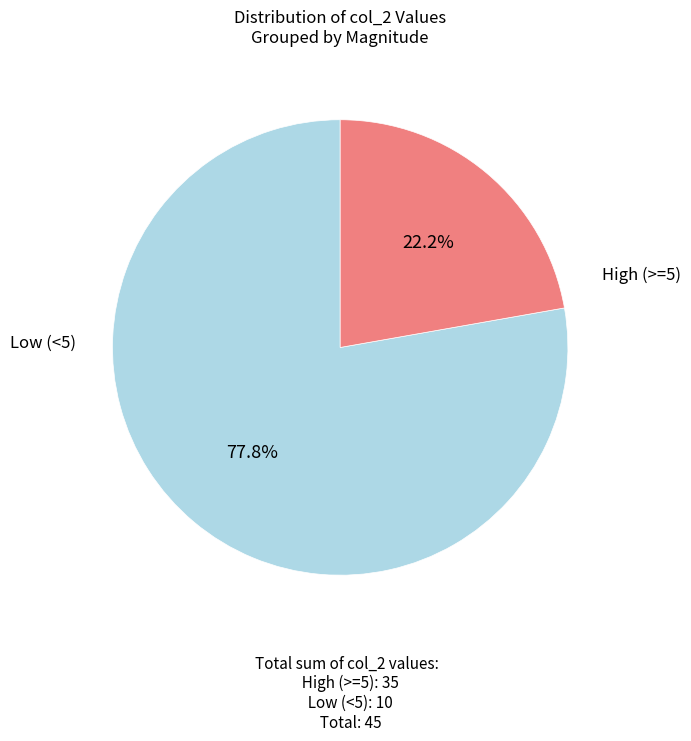

Is there a majority slice in this chart?

Yes